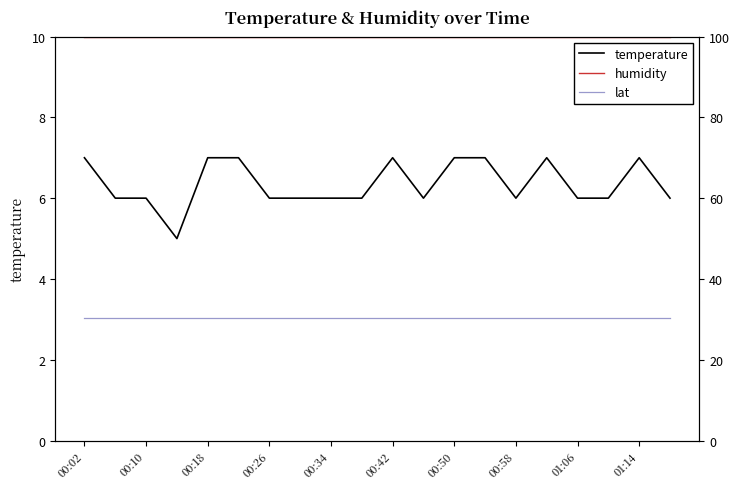

Does the chart display data point markers on the line(s)?

No